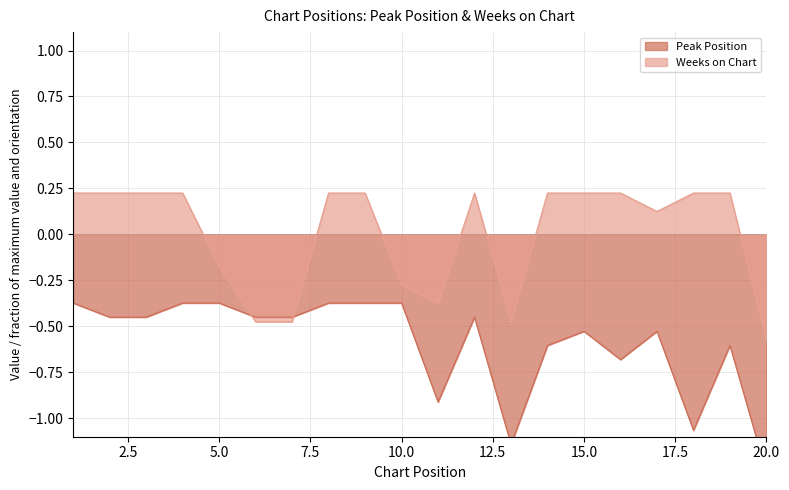

How many values in Weeks on Chart are below zero?

7